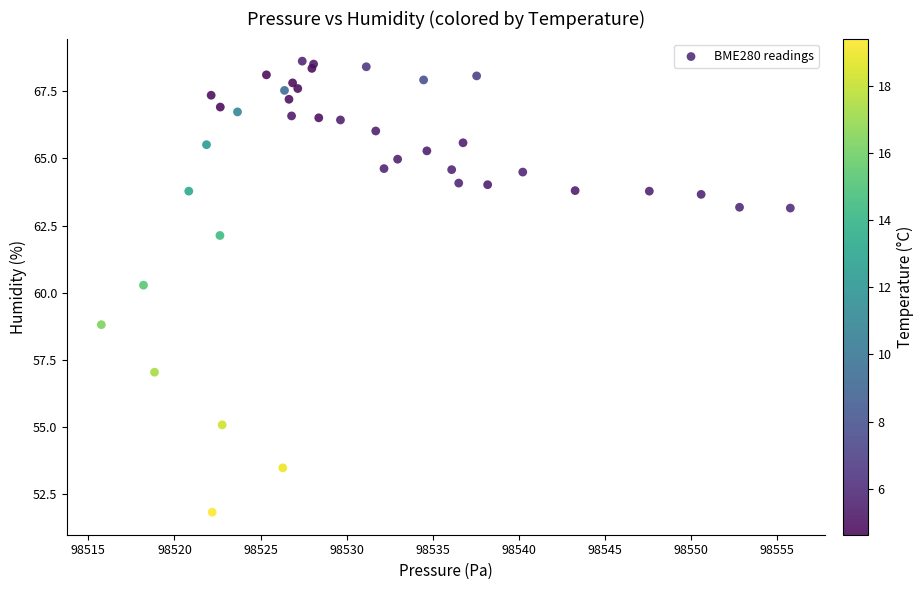

What Y value in the scatter plot is closest to 60?

60.3